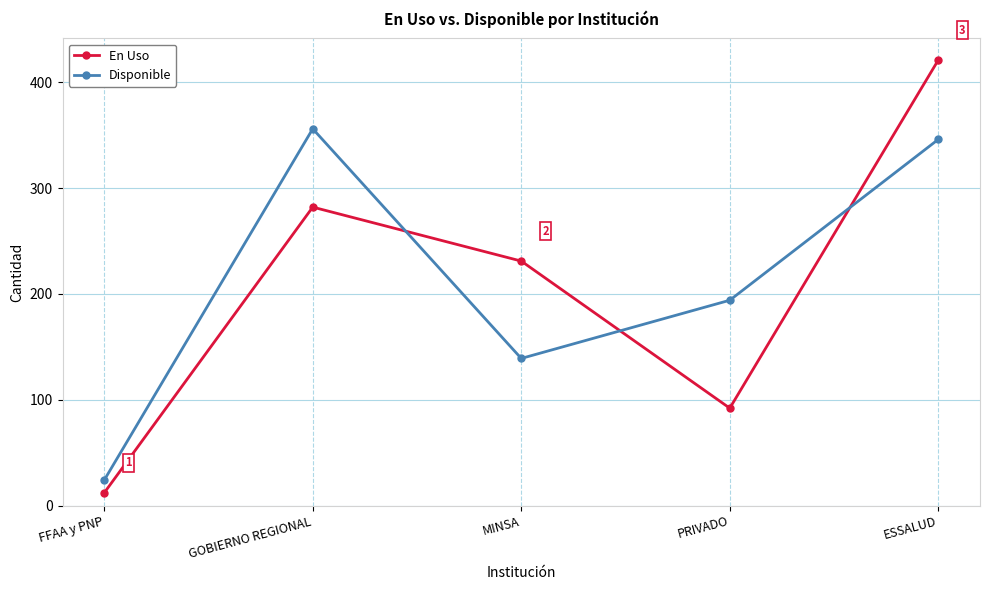

What is the minimum value shown in the chart?

12